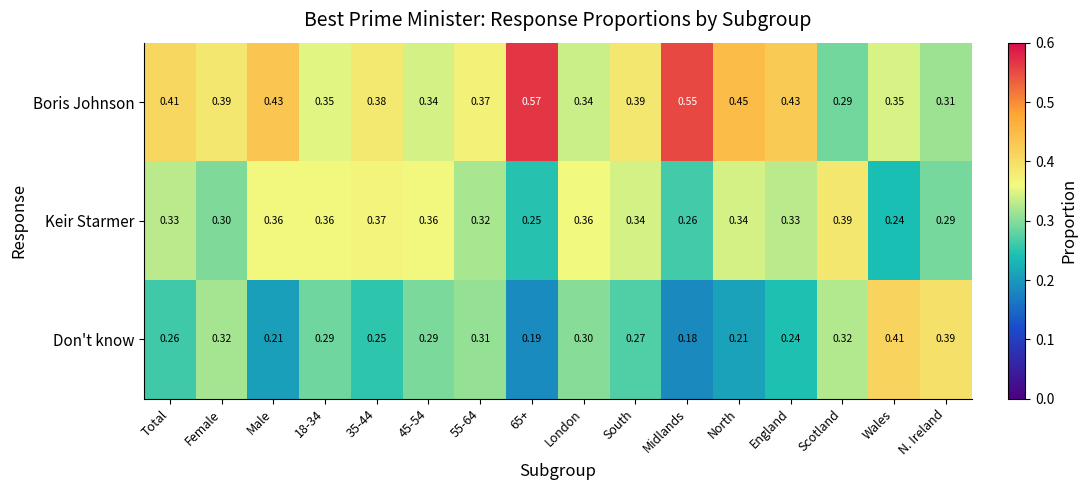

Which series has the largest range (max minus min)?

Boris Johnson